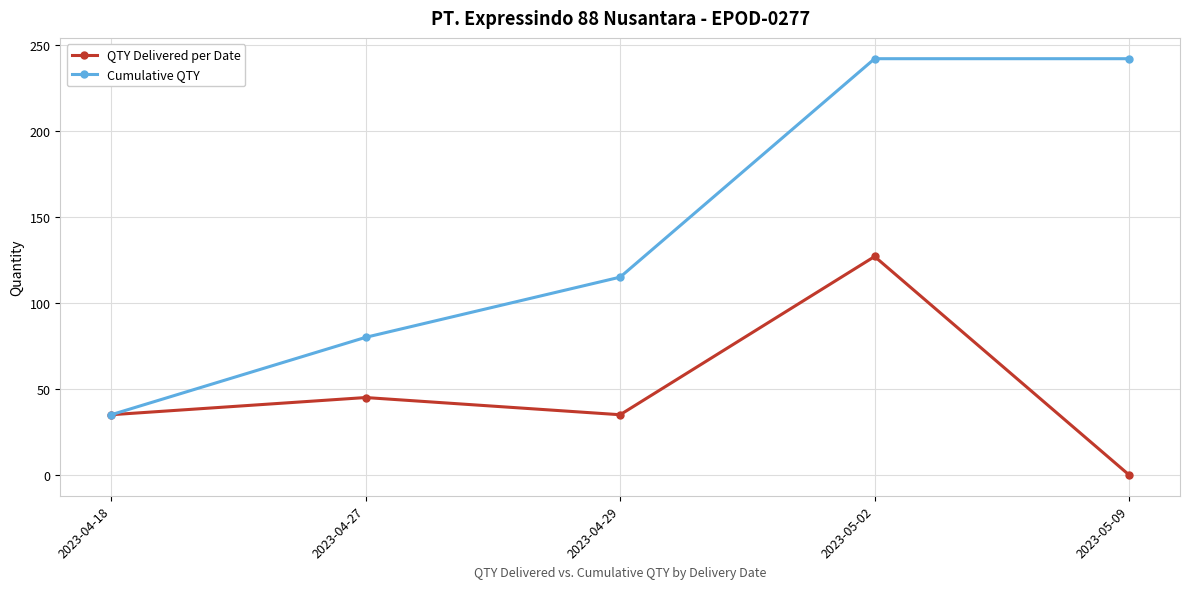

At which label does Cumulative QTY reach its minimum?

2023-04-18